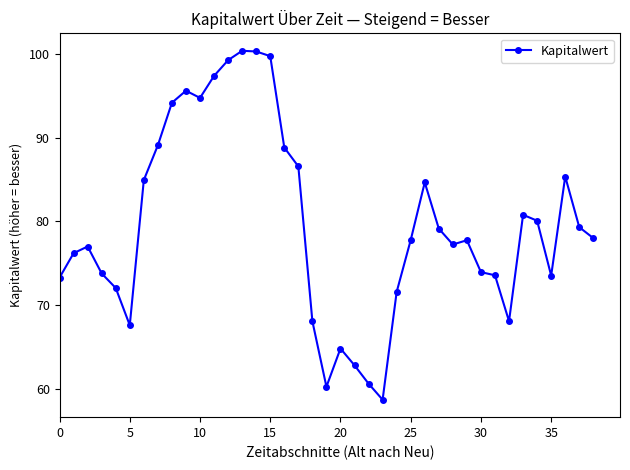

Does the chart have visible grid lines?

No